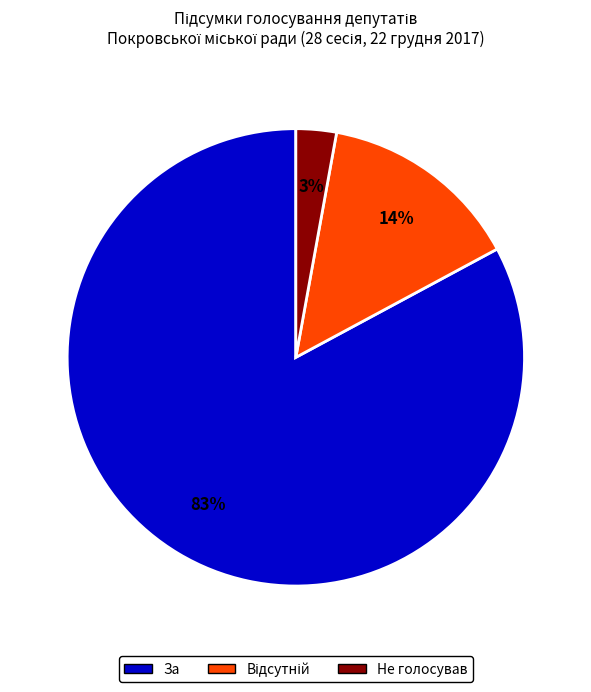

Does any single category account for the majority?

Yes